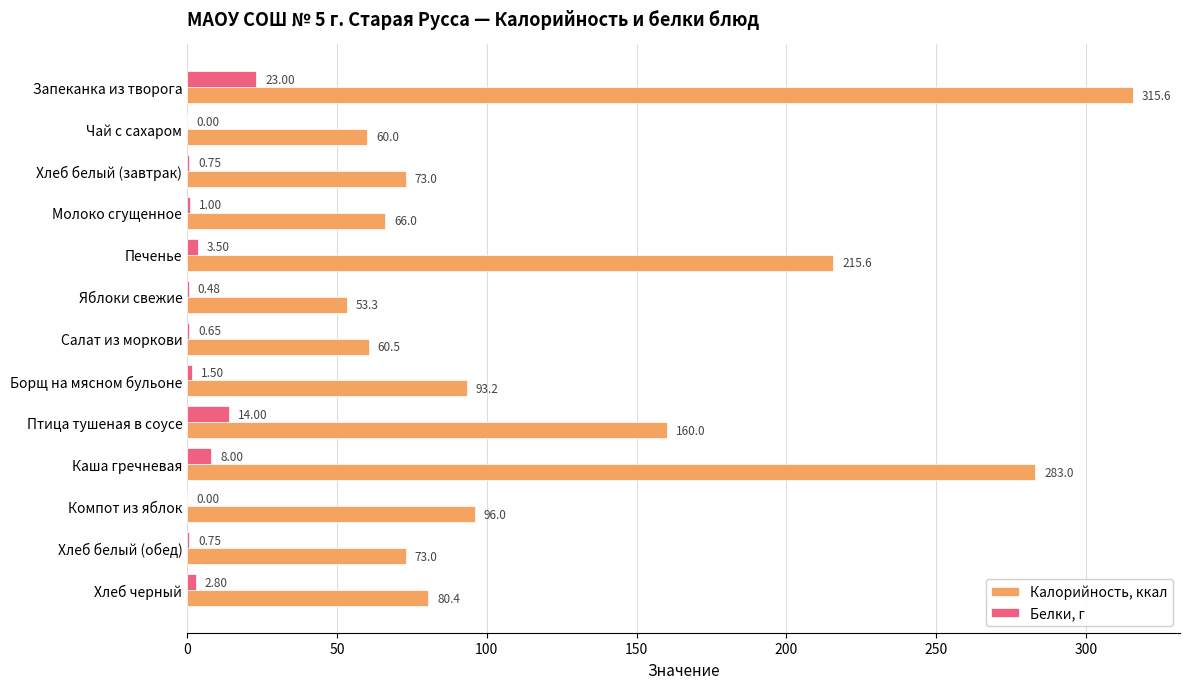

What is the sum of all Калорийность, ккал values?

1629.6